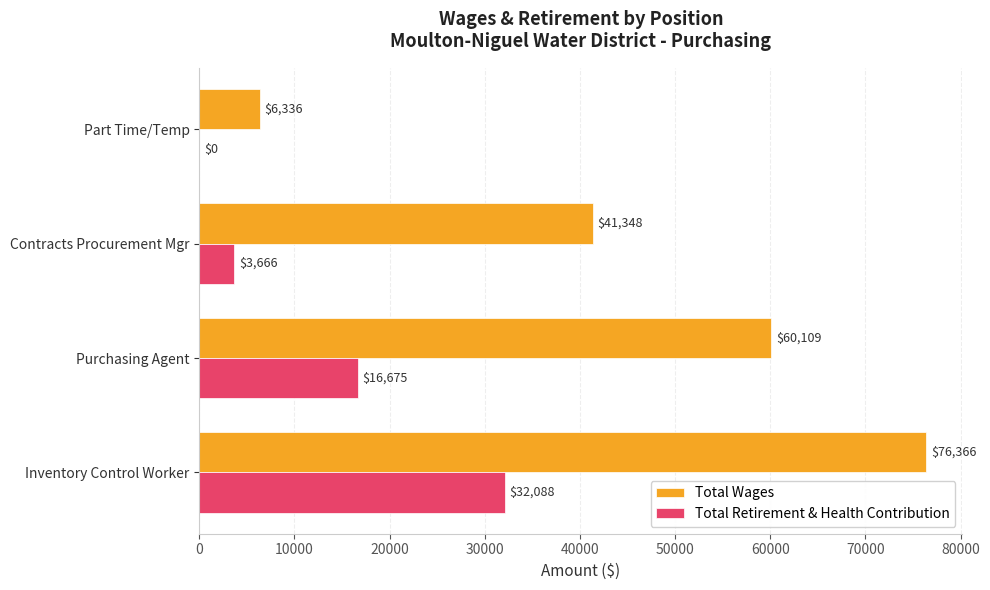

Is it true that Total Retirement & Health Contribution equals 0 at Part Time/Temp?

True